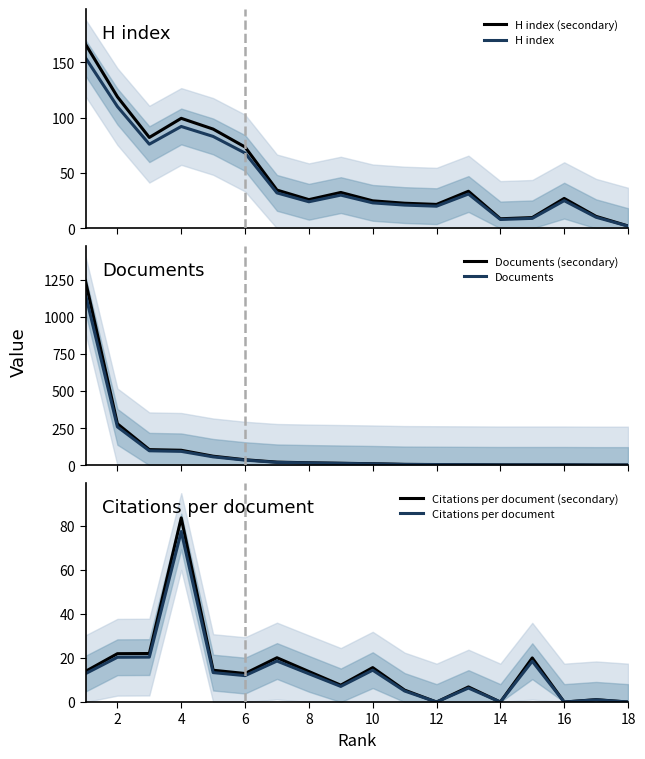

In Citations per document (secondary), how many points are lower than both neighbors (excluding endpoints)?

5